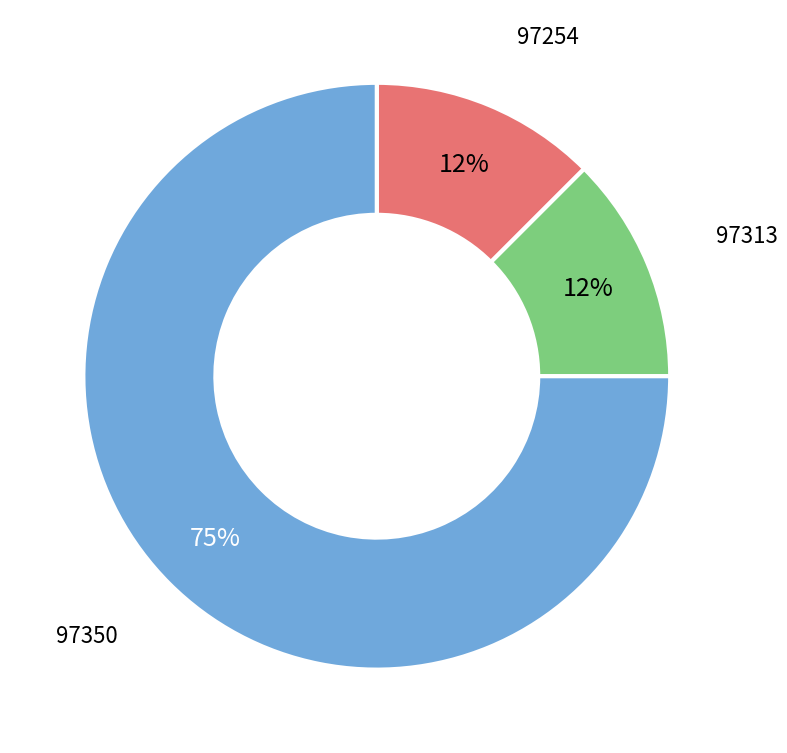

How many slices are in this pie chart?

3